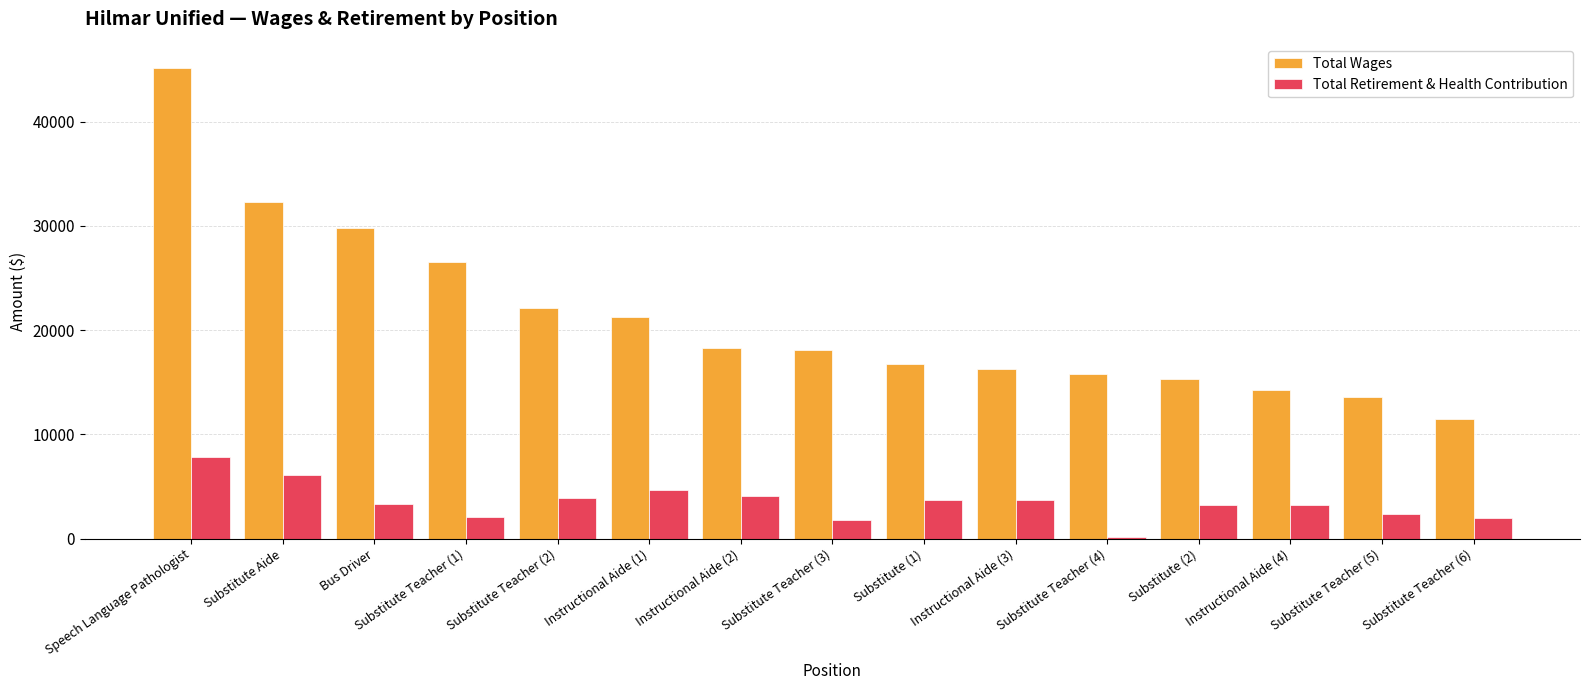

Rank the series by their average value, from lowest to highest.

Total Retirement & Health Contribution, Total Wages